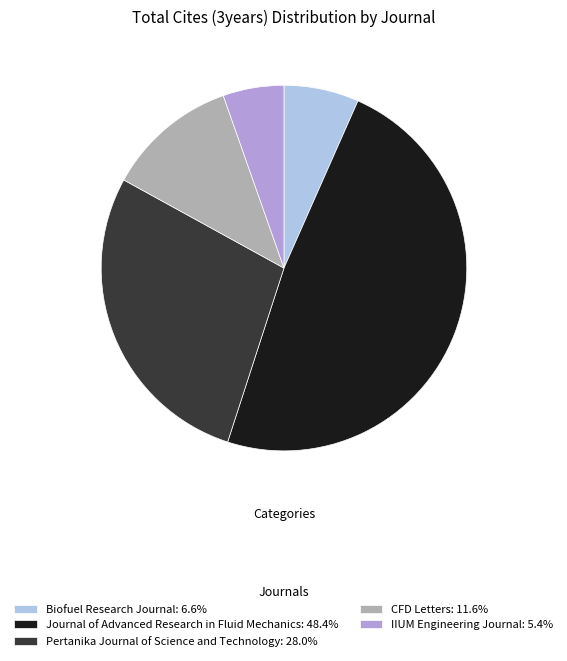

What is the largest slice in the pie chart?

Journal of Advanced Research in Fluid Mechanics